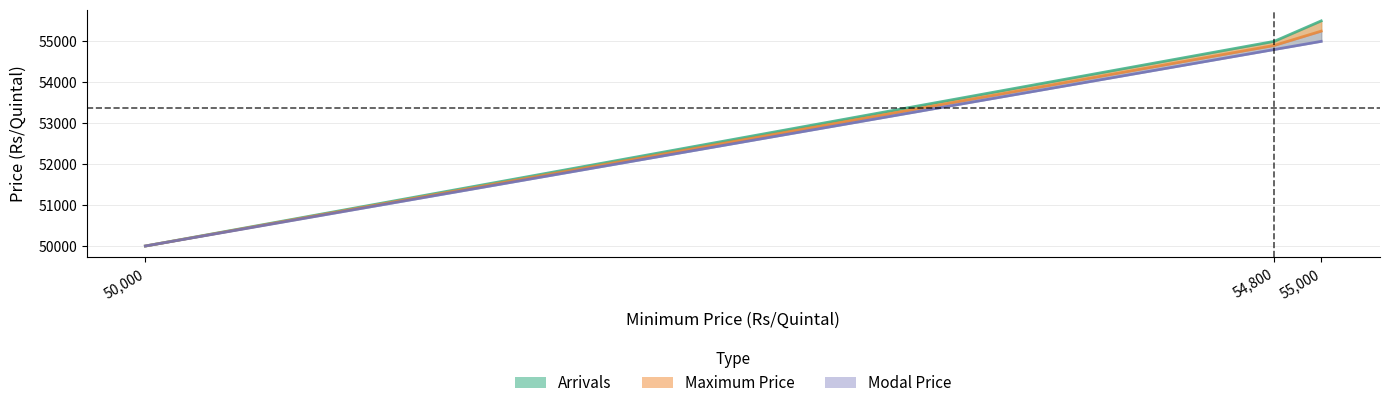

The value of Arrivals at 55,000 is 95426. True or false?

False